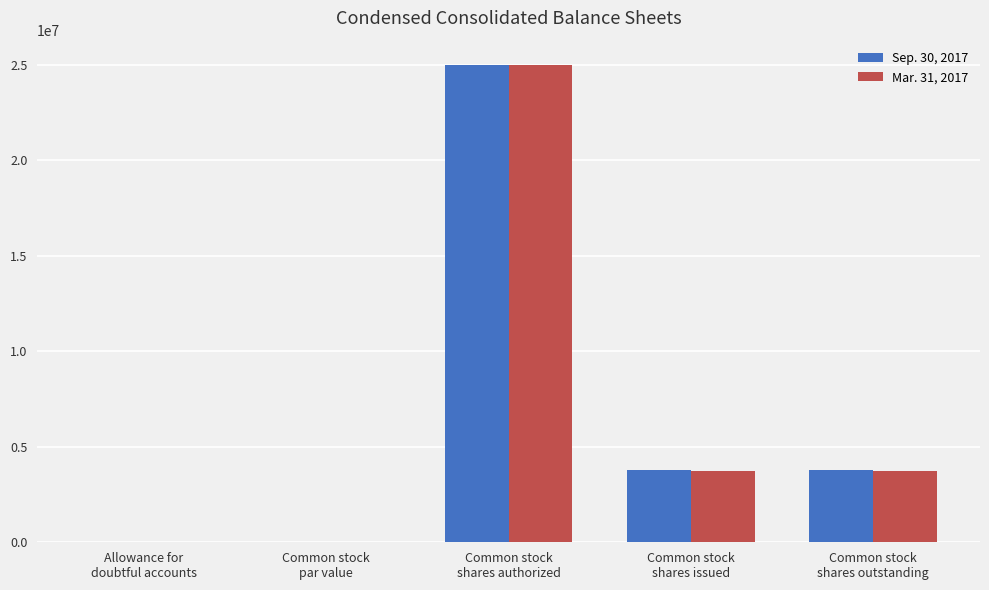

What is the average value of the Mar. 31, 2017 series?

6491132